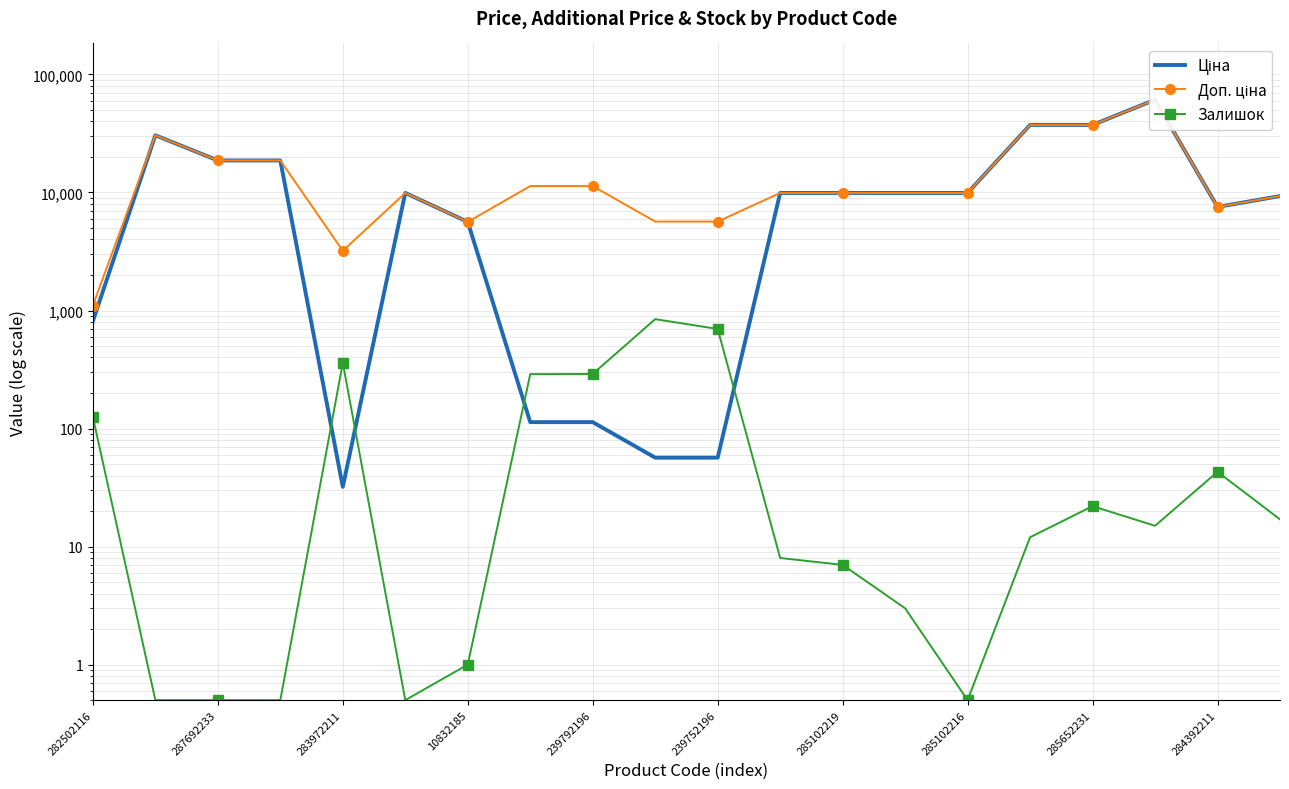

At which label does Доп. ціна first exceed 9908?

287692233